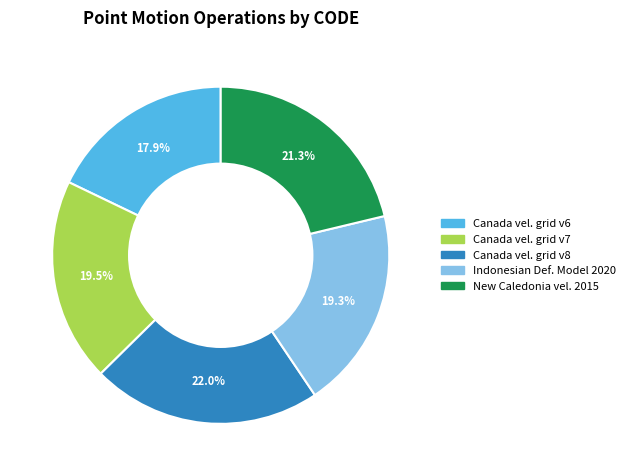

How many segments does this pie chart have?

5